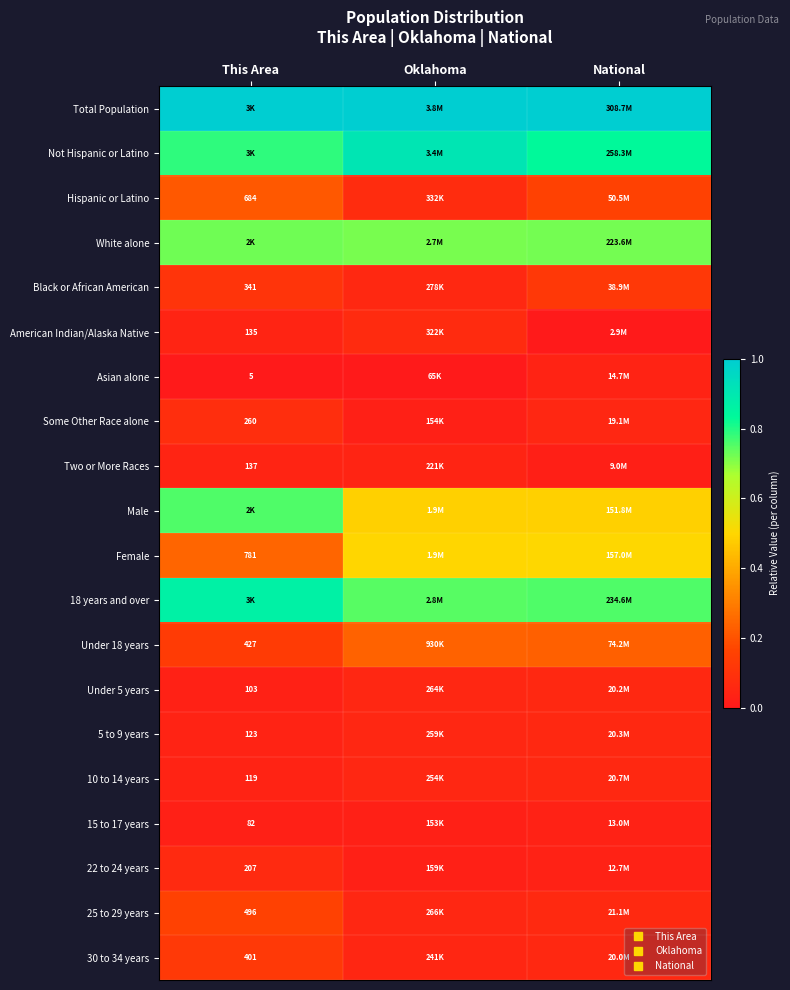

List the series in order of their peak value, highest first.

Total Population, Not Hispanic or Latino, 18 years and over, Male, White alone, Female, Under 18 years, Hispanic or Latino, 25 to 29 years, 30 to 34 years, Black or African American, Some Other Race alone, American Indian/Alaska Native, 22 to 24 years, 10 to 14 years, 5 to 9 years, Under 5 years, Two or More Races, Asian alone, 15 to 17 years